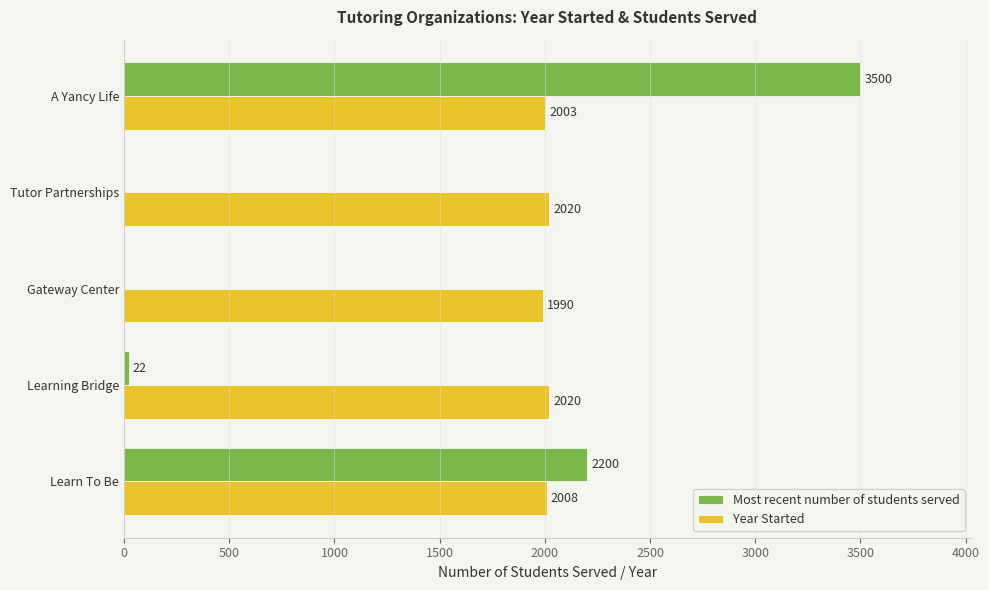

The Year Started series shows 2003 at A Yancy Life. True or false?

True